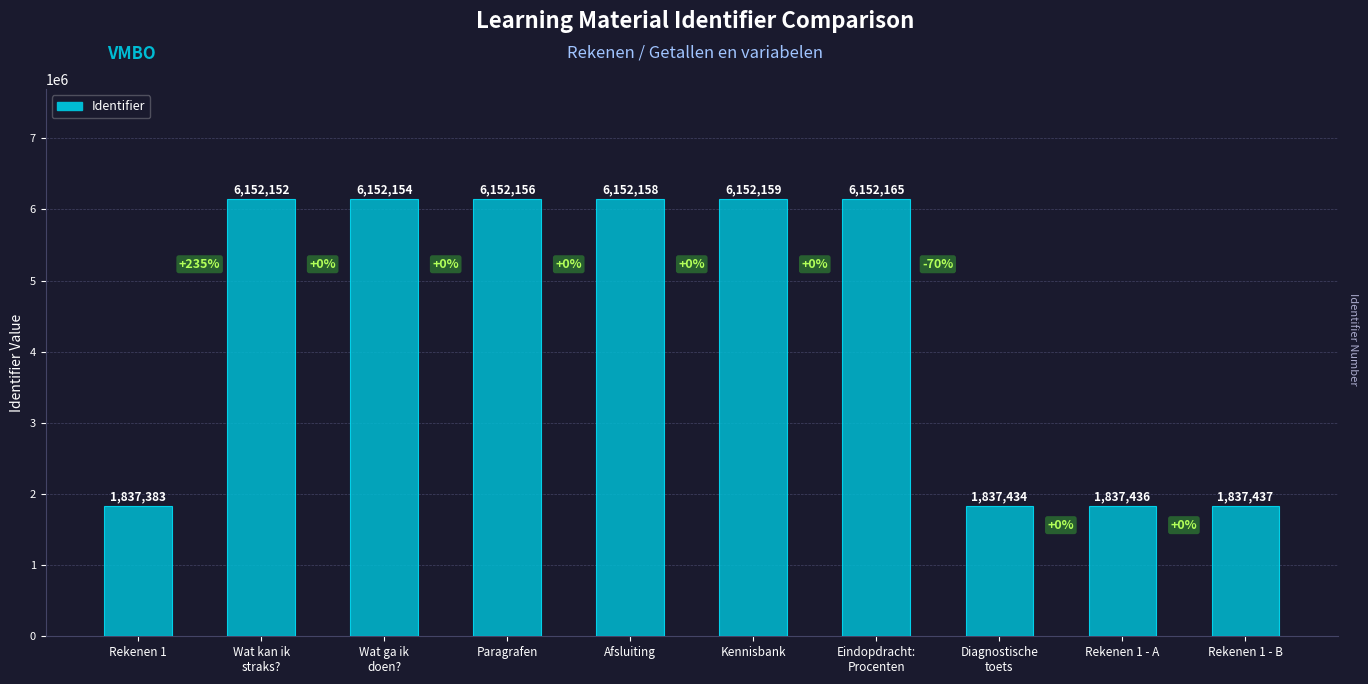

How many distinct data groups are displayed?

1